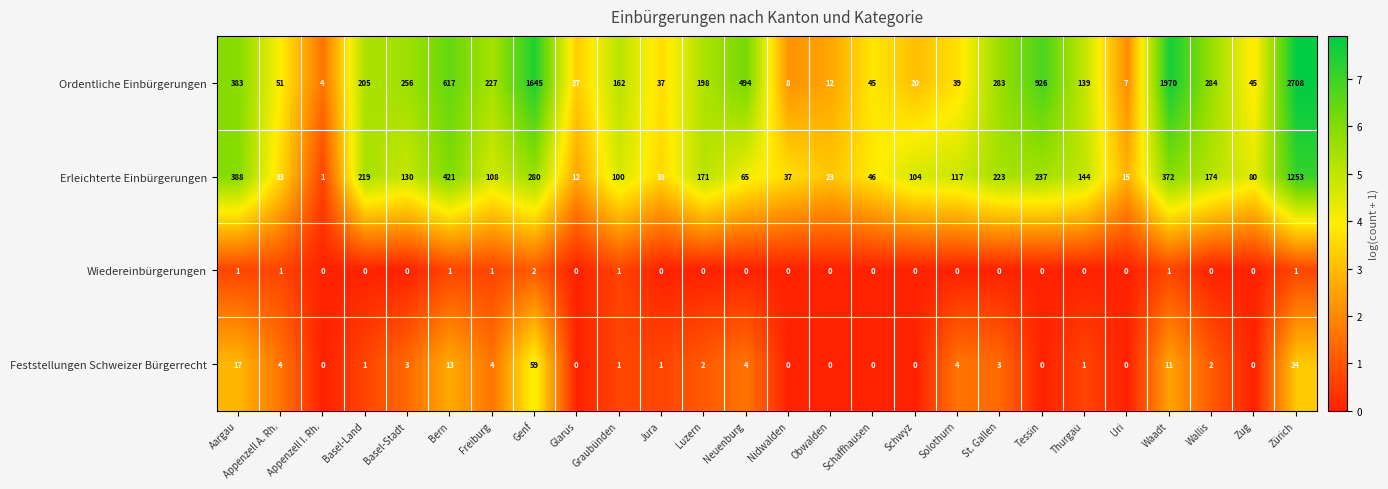

At which category is the sum across all series the highest?

Zürich